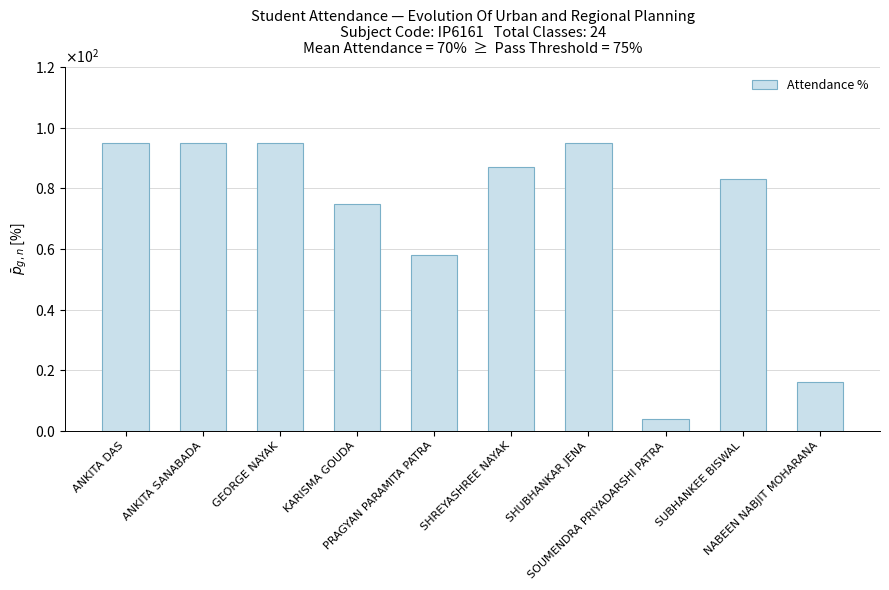

How many data points are less than 87?

5